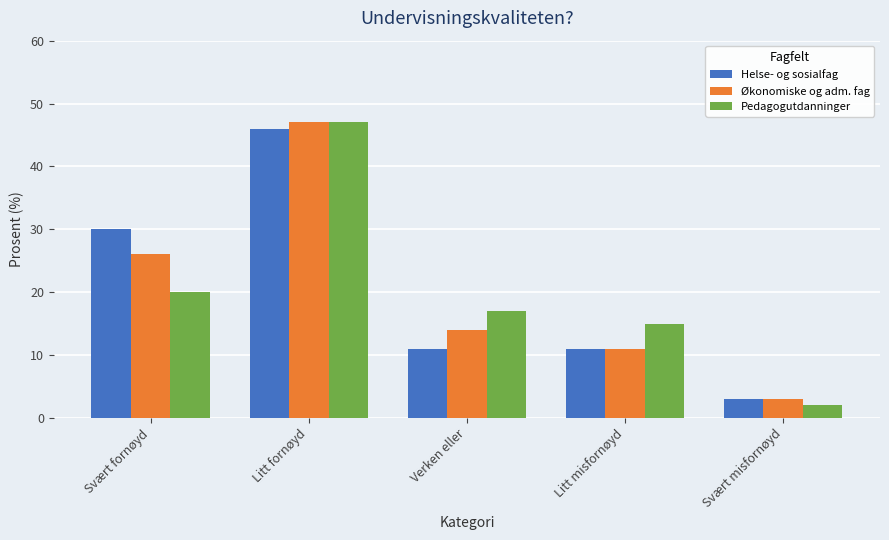

What is the maximum value shown in the chart?

47